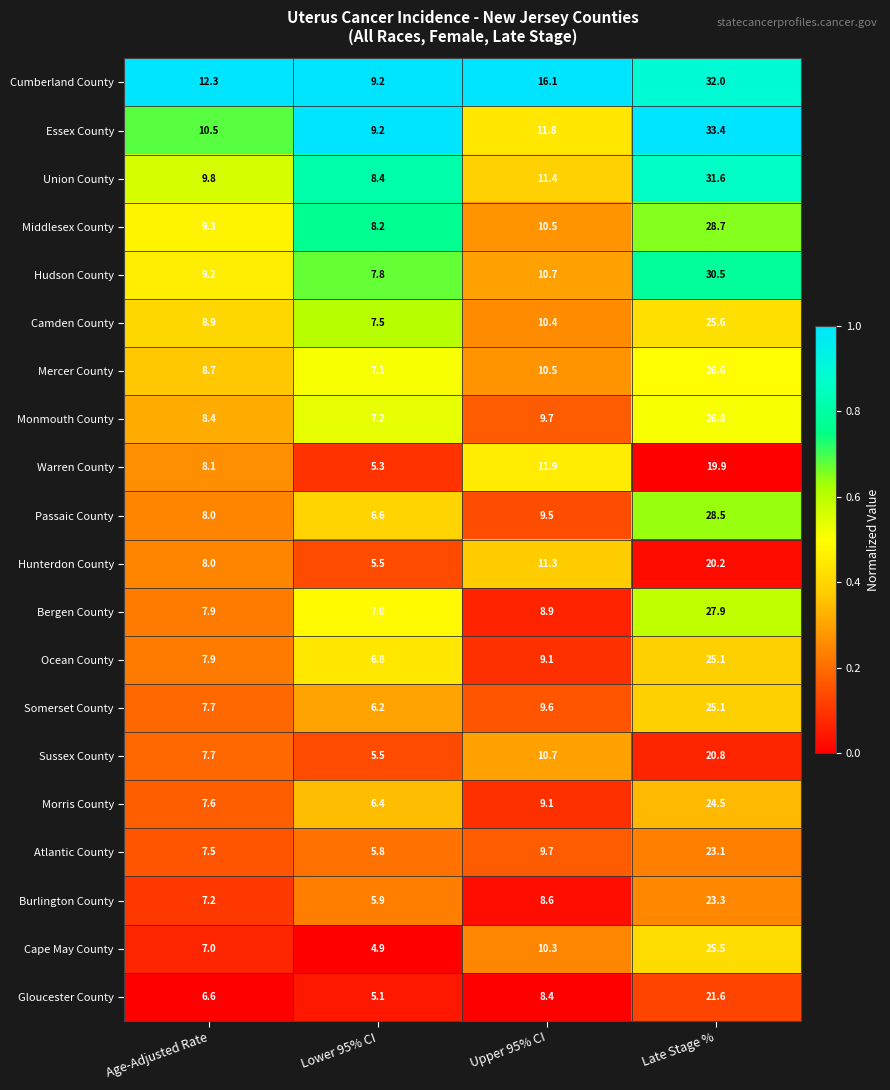

Between Age-Adjusted Rate and Late Stage %, which series saw the biggest shift?

Essex County